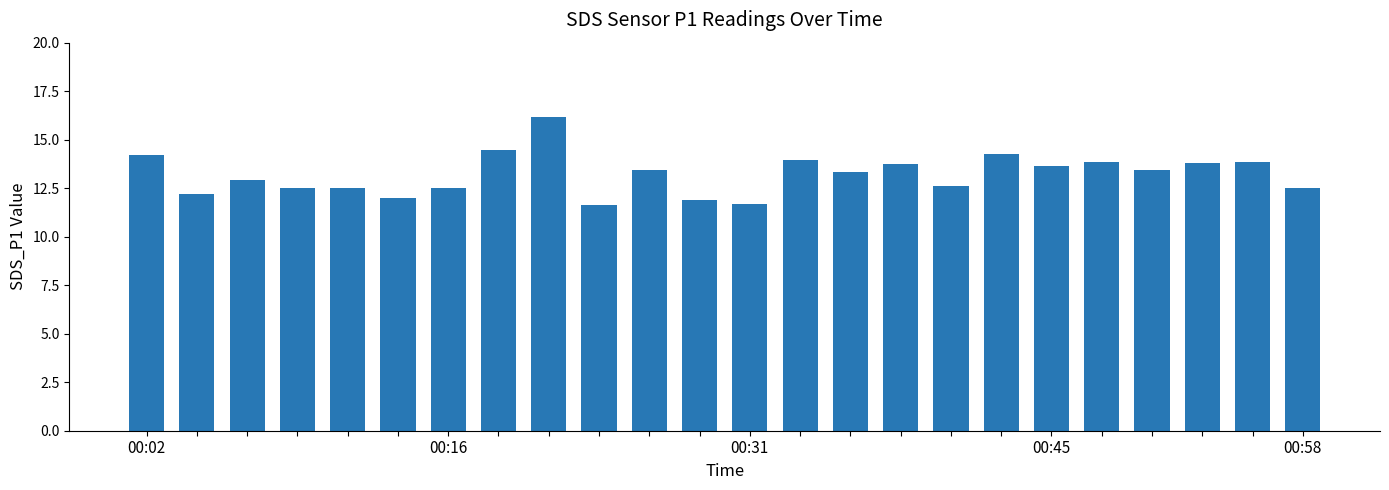

What is the smallest value displayed?

11.6